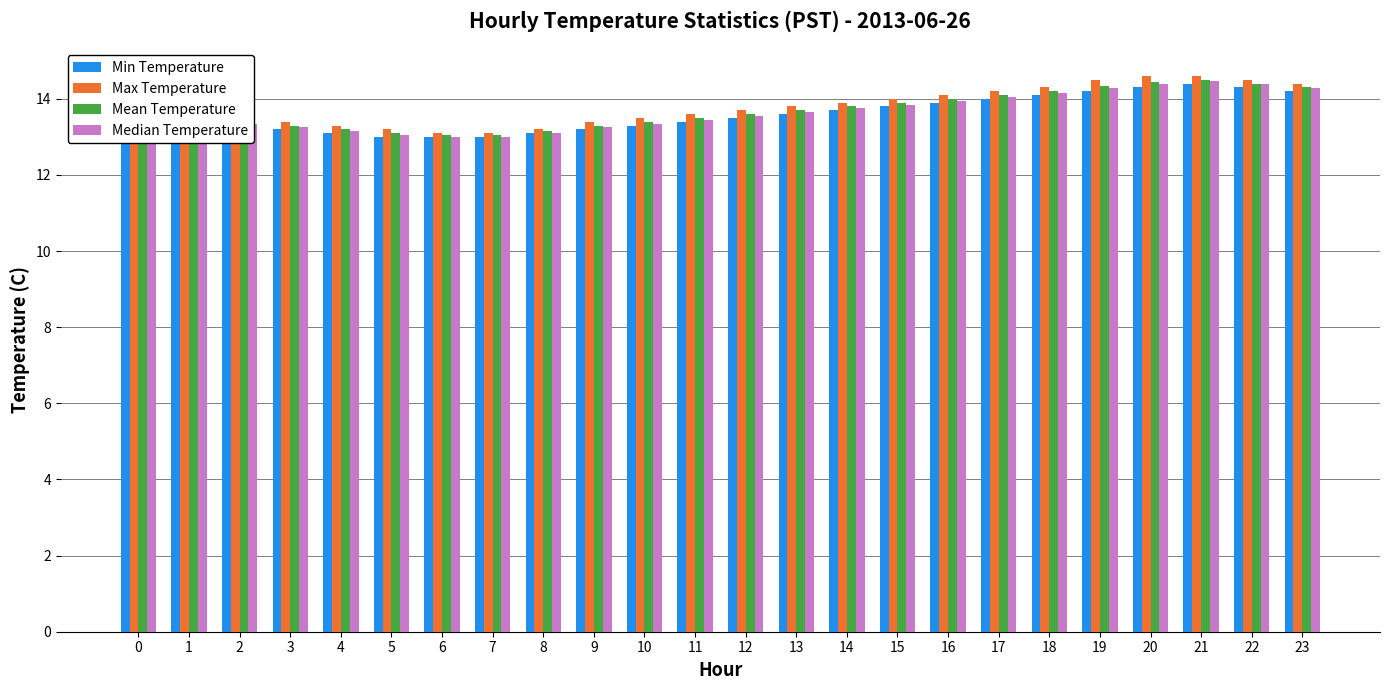

What is the highest value of the Min Temperature series?

14.4